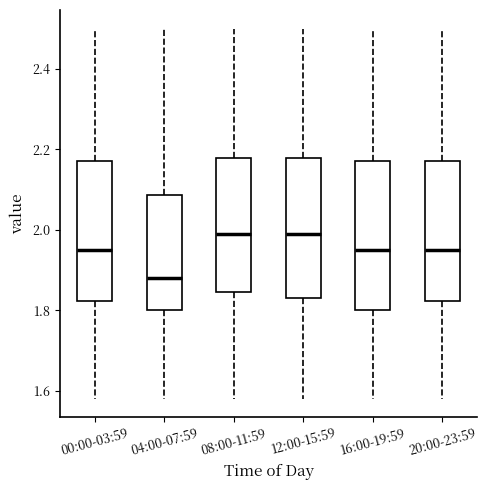

Reading left to right, transcribe this box plot: for each box, give where its median line is, the range the box spans, and where its two whiskers end, as read against the y-axis. The values are not printed on the chart, so give them approximately, as read against the axis.

00:00-03:59: median 1.96, box 1.82 to 2.18, whiskers 1.58 to 2.50
04:00-07:59: median 1.88, box 1.80 to 2.08, whiskers 1.58 to 2.50
08:00-11:59: median 2.00, box 1.84 to 2.18, whiskers 1.58 to 2.50
12:00-15:59: median 2.00, box 1.84 to 2.18, whiskers 1.58 to 2.50
16:00-19:59: median 1.96, box 1.80 to 2.18, whiskers 1.58 to 2.50
20:00-23:59: median 1.96, box 1.82 to 2.18, whiskers 1.58 to 2.50